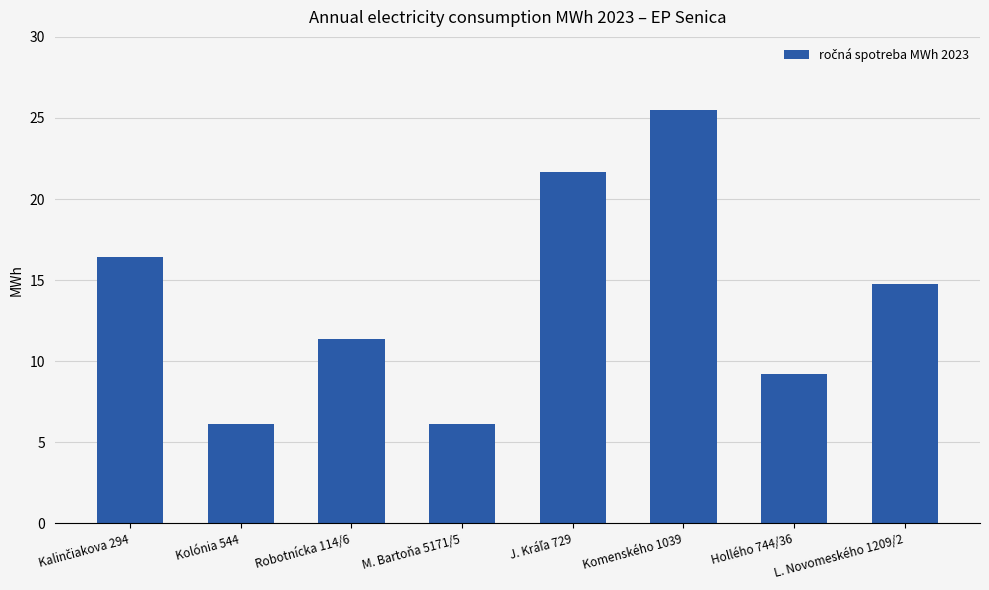

Between M. Bartoňa 5171/5 and Komenského 1039, which is larger?

Komenského 1039